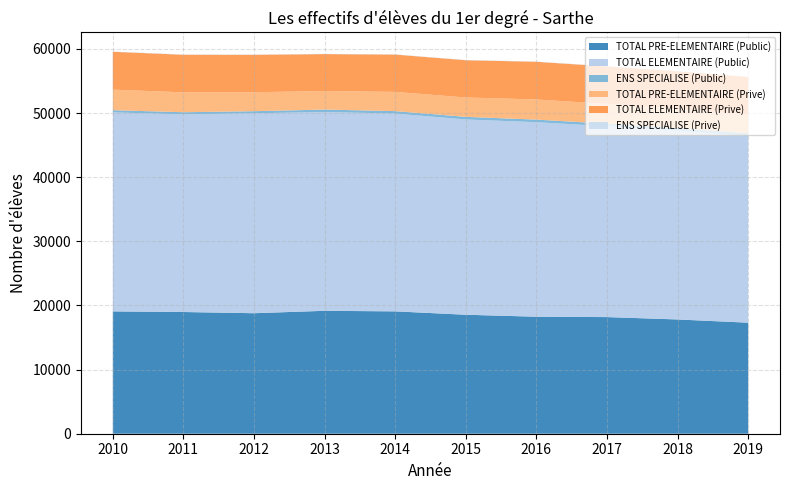

Reading left to right, what are all the values shown in this chart?

TOTAL PRE-ELEMENTAIRE (Public): 19072	18975	18787	19163	19076	18548	18242	18183	17814	17310
TOTAL ELEMENTAIRE (Public): 31025	30811	31170	30990	30834	30448	30326	29757	29424	29087
ENS SPECIALISE (Public): 340	336	325	383	383	403	400	396	412	445
TOTAL PRE-ELEMENTAIRE (Prive): 3207	3101	2958	2892	3001	3022	3142	3083	3040	2906
TOTAL ELEMENTAIRE (Prive): 5902	5860	5833	5760	5816	5811	5878	5837	5818	5876
ENS SPECIALISE (Prive): 37	36	36	34	34	36	36	36	36	29